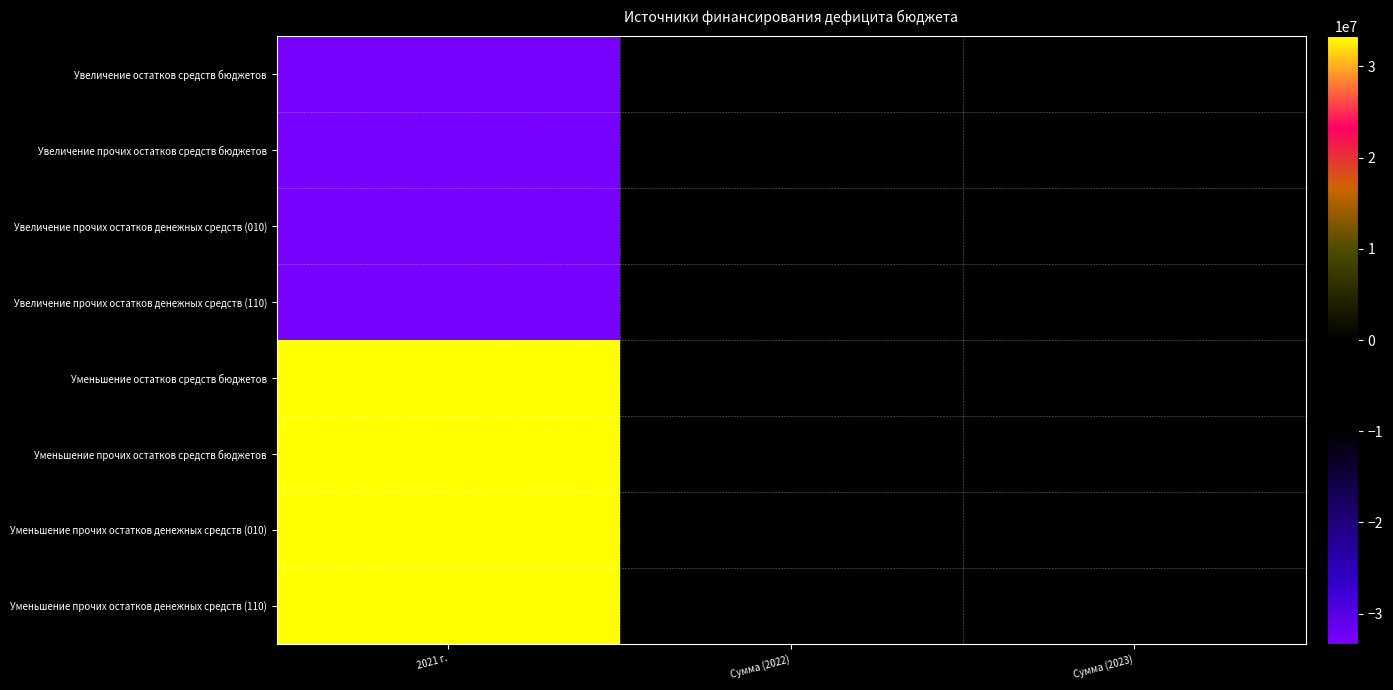

Reading left to right, what are all the values shown in this chart?

Увеличение остатков средств бюджетов: 2021 г.=-33022763.1	Сумма (2022)=23233.9	Сумма (2023)=23562.2
Увеличение прочих остатков средств бюджетов: 2021 г.=-33022763.1	Сумма (2022)=23233.9	Сумма (2023)=23562.2
Увеличение прочих остатков денежных средств (010): 2021 г.=-33022763.1	Сумма (2022)=23233.9	Сумма (2023)=23562.2
Увеличение прочих остатков денежных средств (110): 2021 г.=-33022763.1	Сумма (2022)=23233.9	Сумма (2023)=23562.2
Уменьшение остатков средств бюджетов: 2021 г.=33331220.2	Сумма (2022)=-23233.9	Сумма (2023)=-23562.2
Уменьшение прочих остатков средств бюджетов: 2021 г.=33331220.2	Сумма (2022)=-23233.9	Сумма (2023)=-23562.2
Уменьшение прочих остатков денежных средств (010): 2021 г.=33331220.2	Сумма (2022)=-23233.9	Сумма (2023)=-23562.2
Уменьшение прочих остатков денежных средств (110): 2021 г.=33331220.2	Сумма (2022)=-23233.9	Сумма (2023)=-23562.2